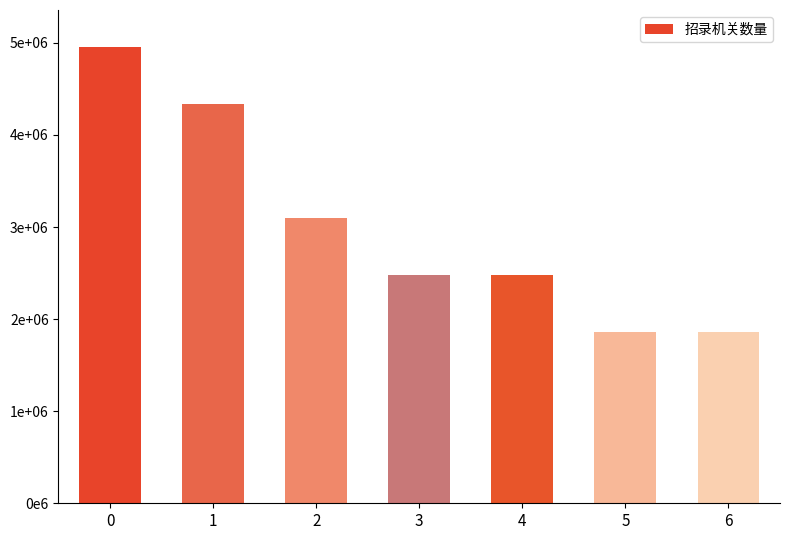

The value at 0 is 7850130. True or false?

False